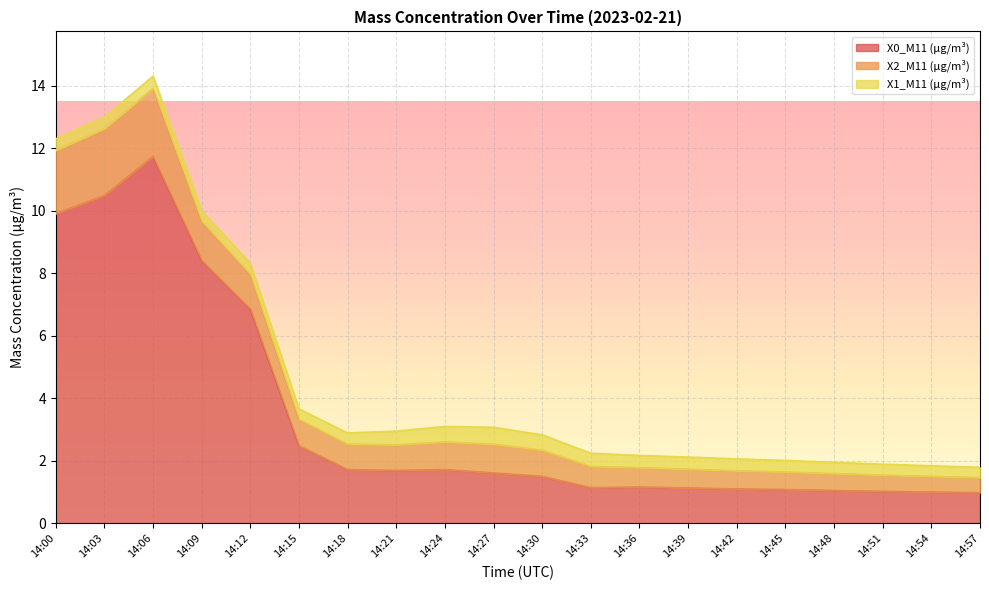

What is the difference between the X0_M11 (μg/m³) values at 14:15 and 14:18?

0.8